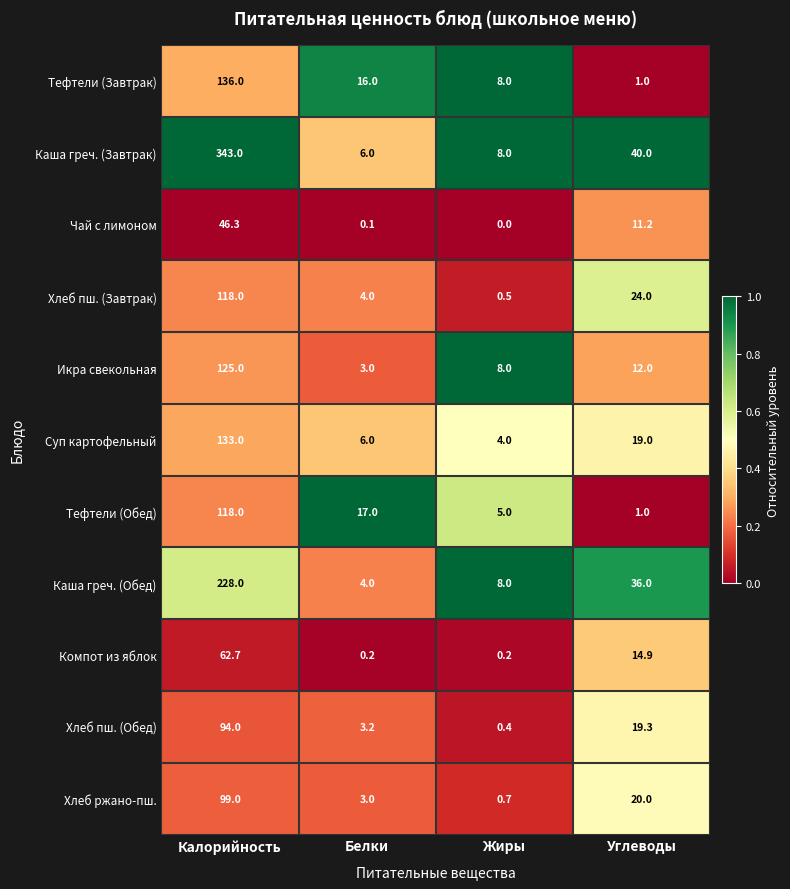

Which series has the widest spread of values?

Каша греч. (Завтрак)